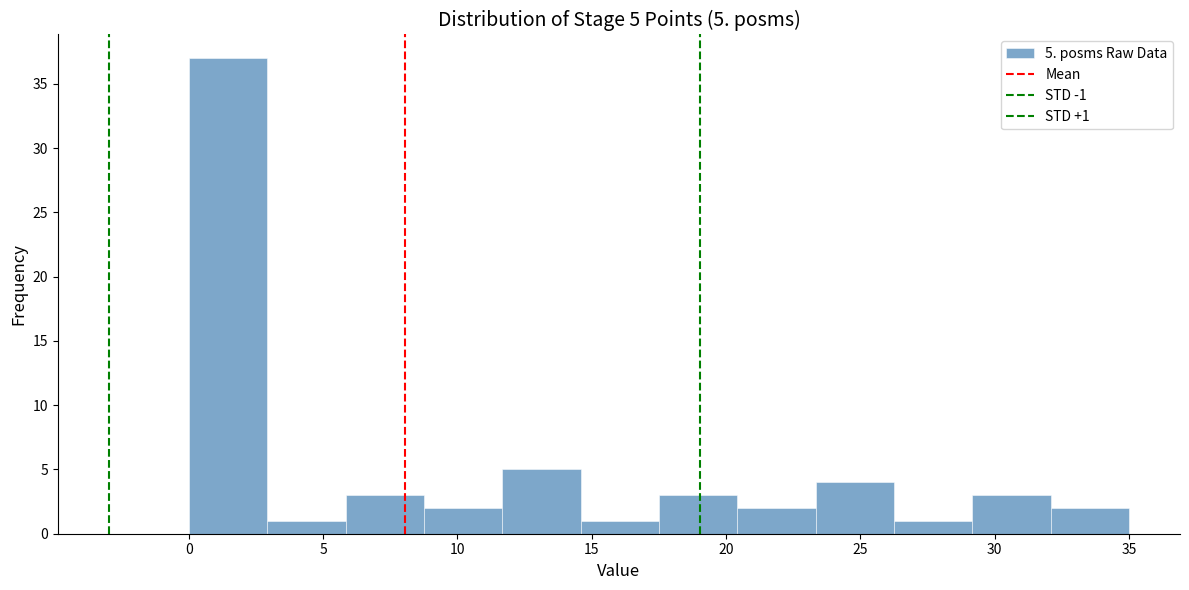

Over which range of the x-axis is the bar tallest?

0.0 to 3.0